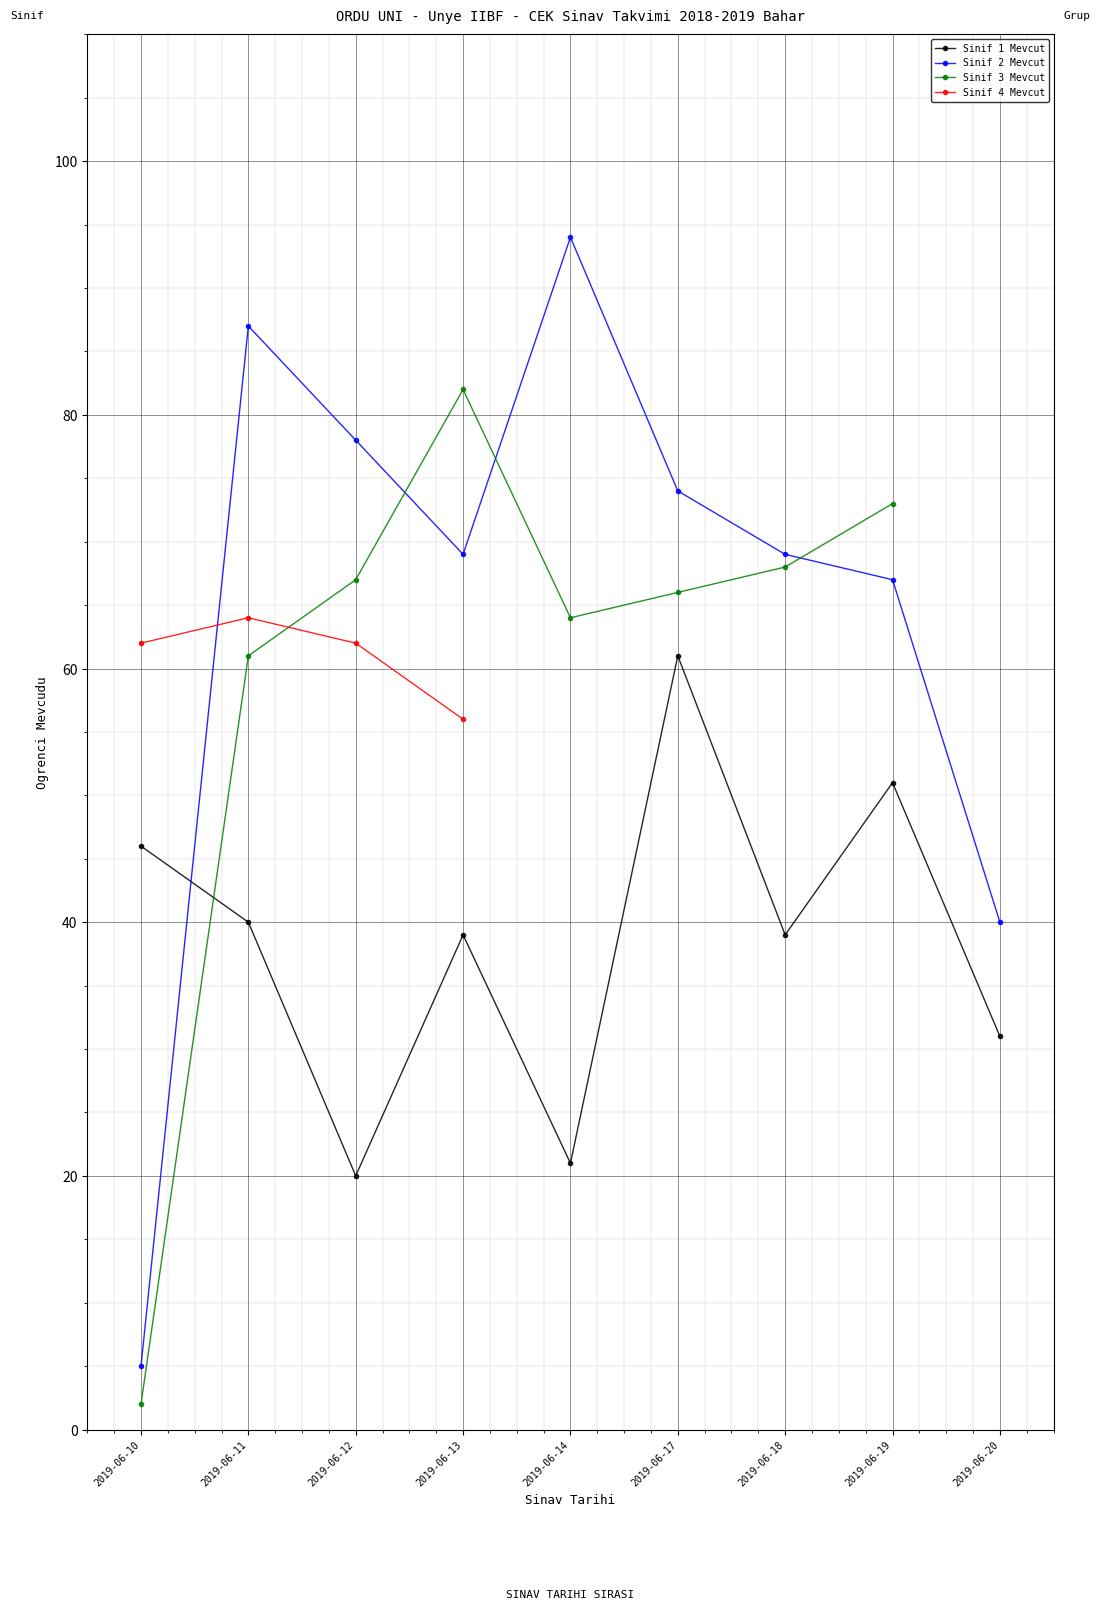

What is the spread (max minus min) of values at 2019-06-19?

22.0